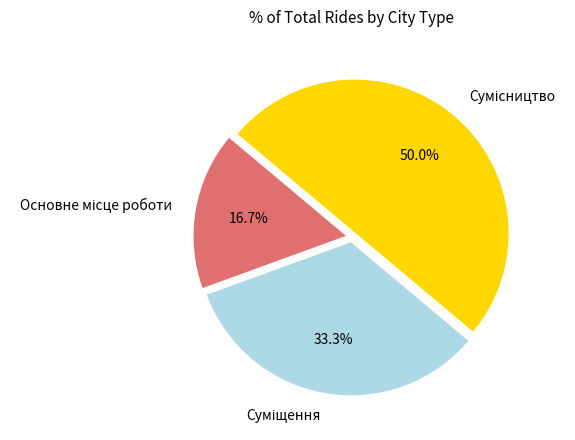

What percentage is the Суміщення slice, to the nearest percent?

33%